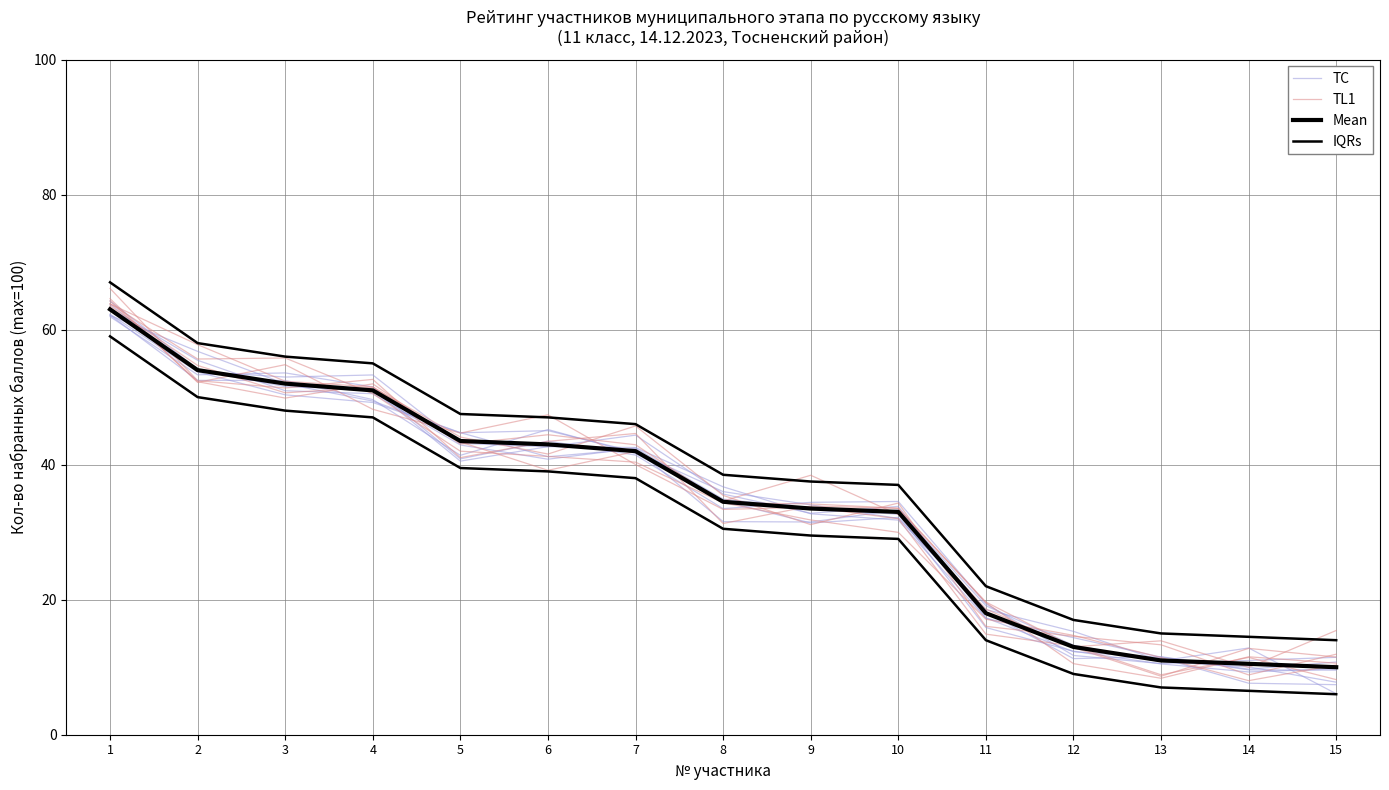

Rank the series by their maximum value, from highest to lowest.

IQRs, TL1, TC, Mean